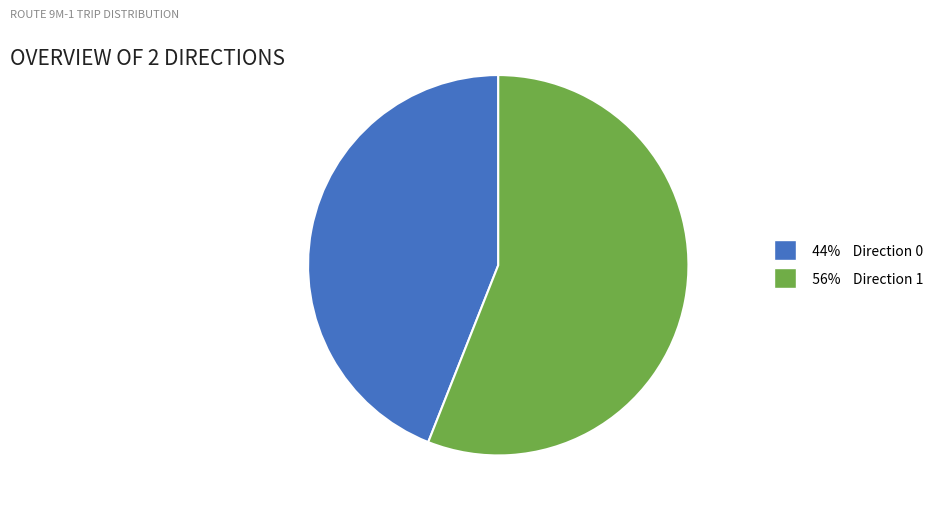

Is there any slice that represents more than half of the pie?

Yes